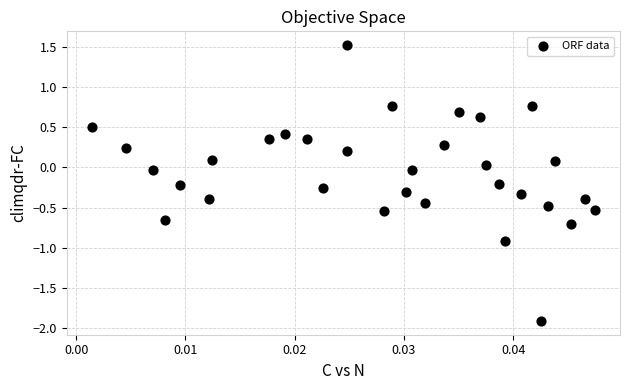

What is the range of Y values (max minus min)?

3.4